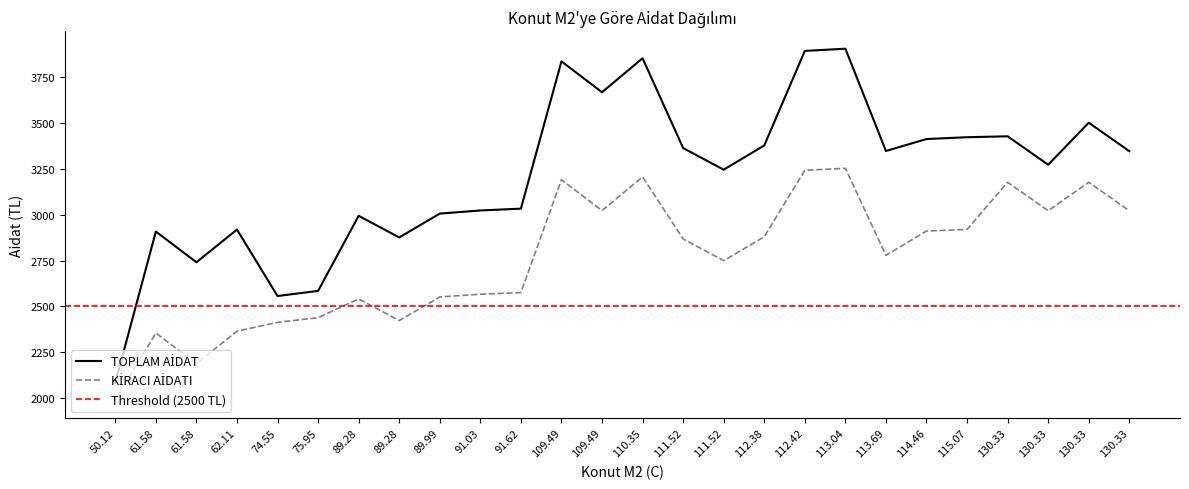

Is this an area chart (filled region under the line)?

No